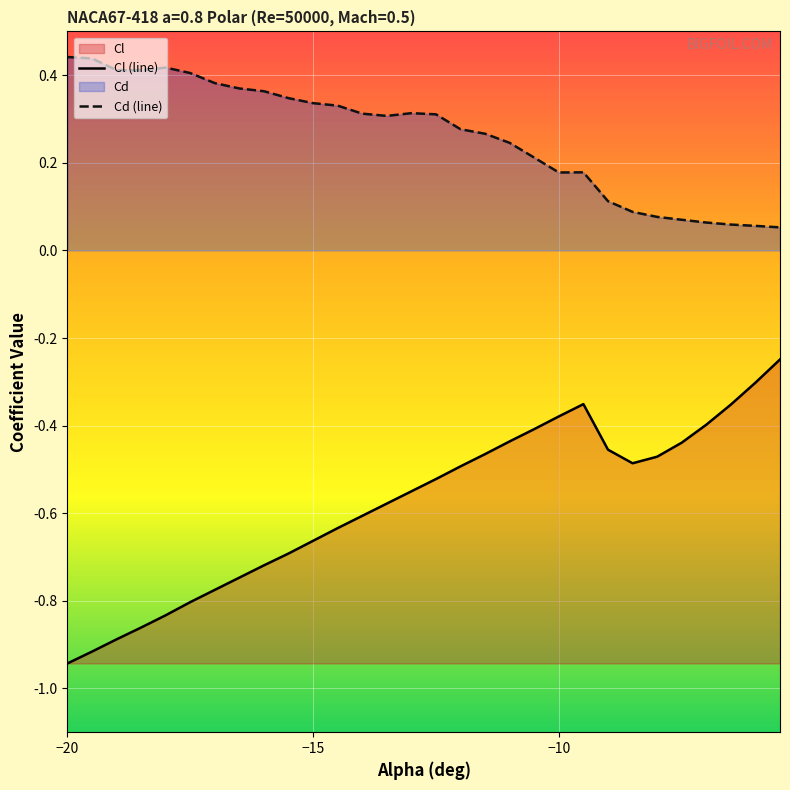

Which series has the largest total across all categories?

Cd (line)